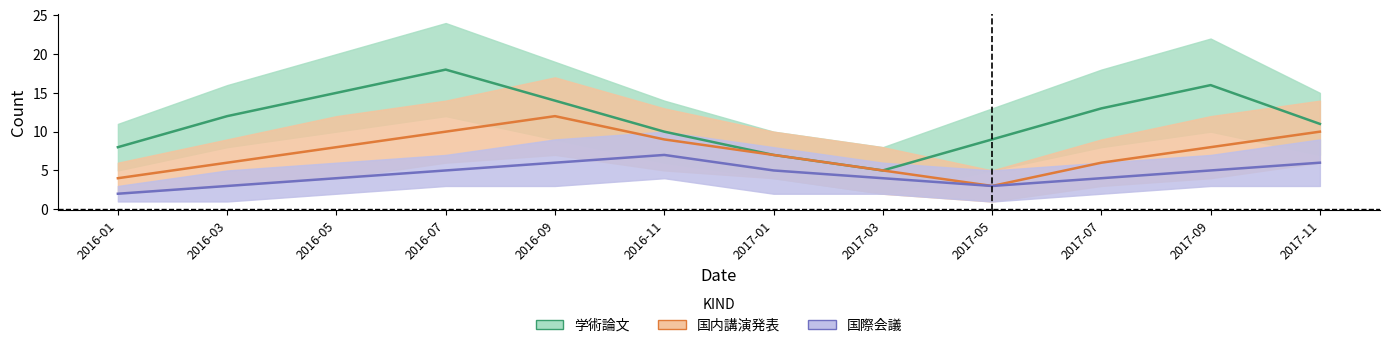

Reading right to left, transcribe all the data shown in this chart.

学術論文: 2017-11=11	2017-09=16	2017-07=13	2017-05=9	2017-03=5	2017-01=7	2016-11=10	2016-09=14	2016-07=18	2016-05=15	2016-03=12	2016-01=8
国内講演発表: 2017-11=10	2017-09=8	2017-07=6	2017-05=3	2017-03=5	2017-01=7	2016-11=9	2016-09=12	2016-07=10	2016-05=8	2016-03=6	2016-01=4
国際会議: 2017-11=6	2017-09=5	2017-07=4	2017-05=3	2017-03=4	2017-01=5	2016-11=7	2016-09=6	2016-07=5	2016-05=4	2016-03=3	2016-01=2